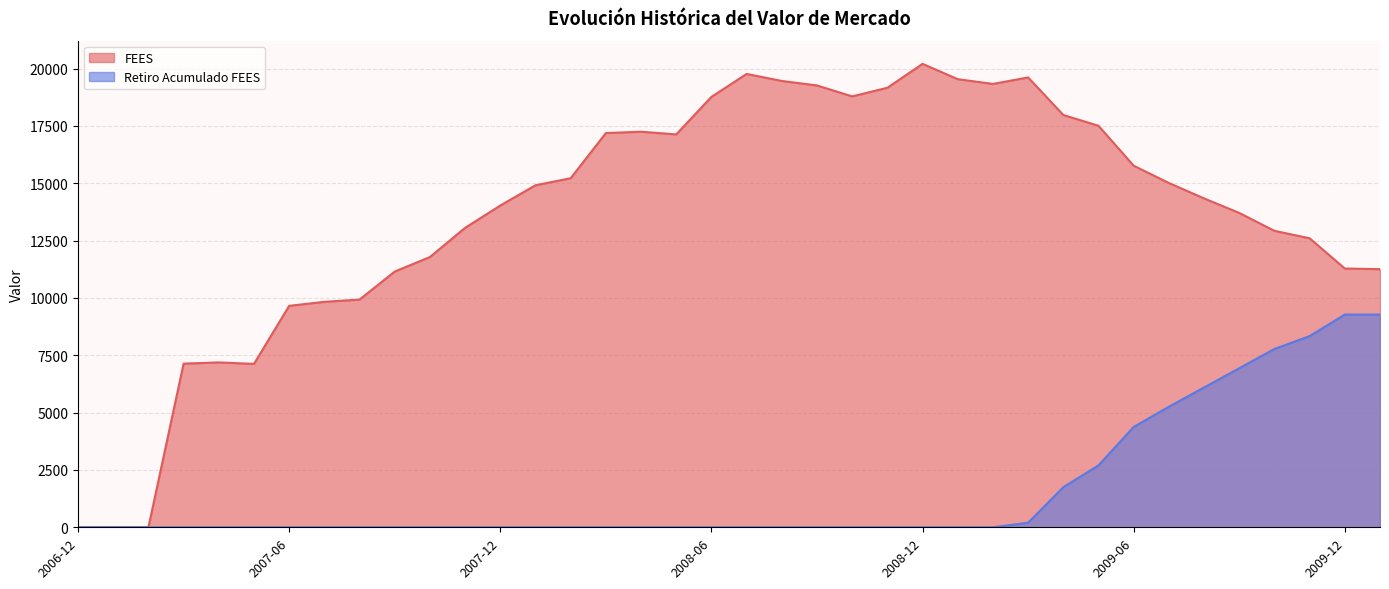

The Retiro Acumulado FEES series shows 3573.1 at 2007-11. True or false?

False